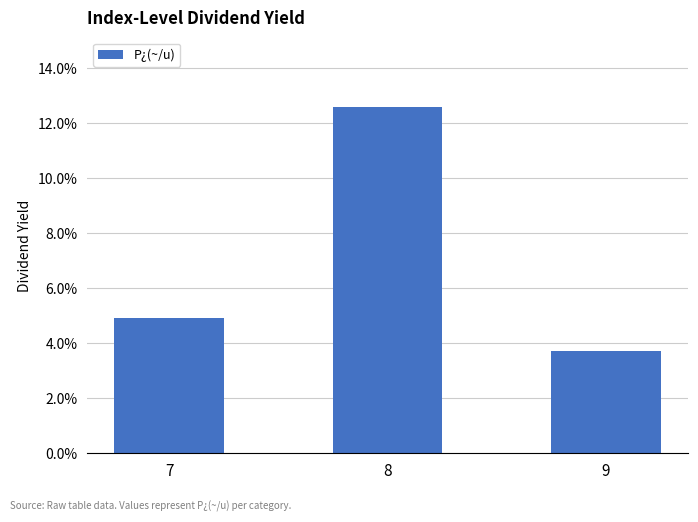

Between 7 and 9, which is larger?

7